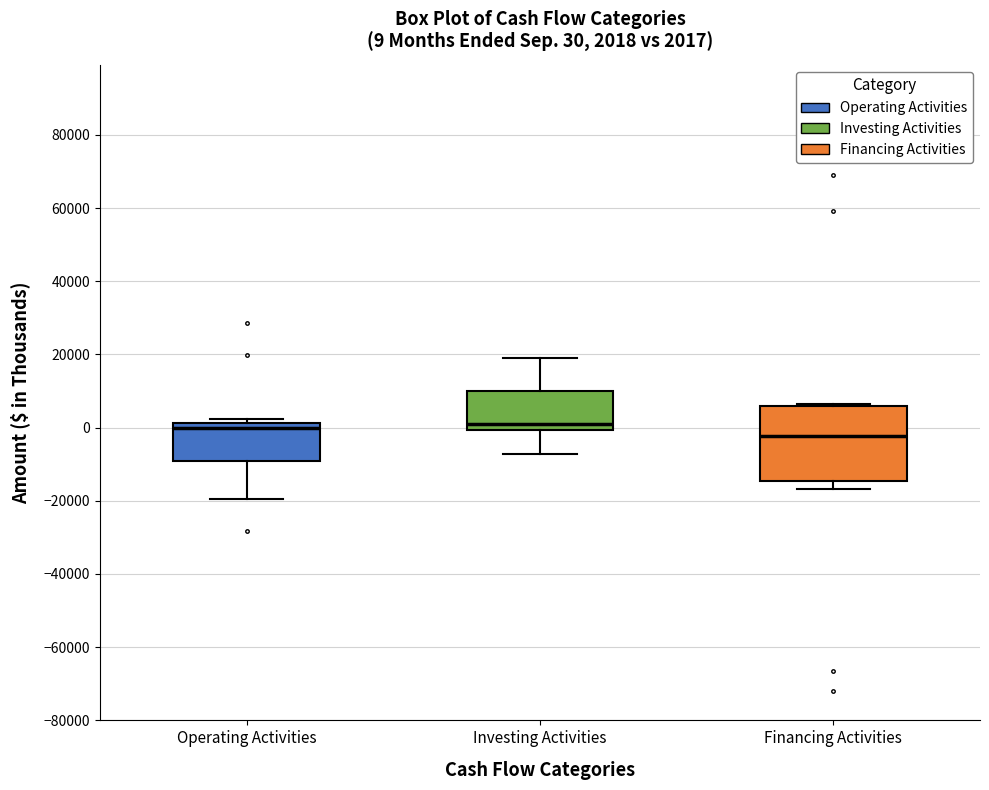

Which box is the tallest, from its lower edge to its upper edge?

Financing Activities